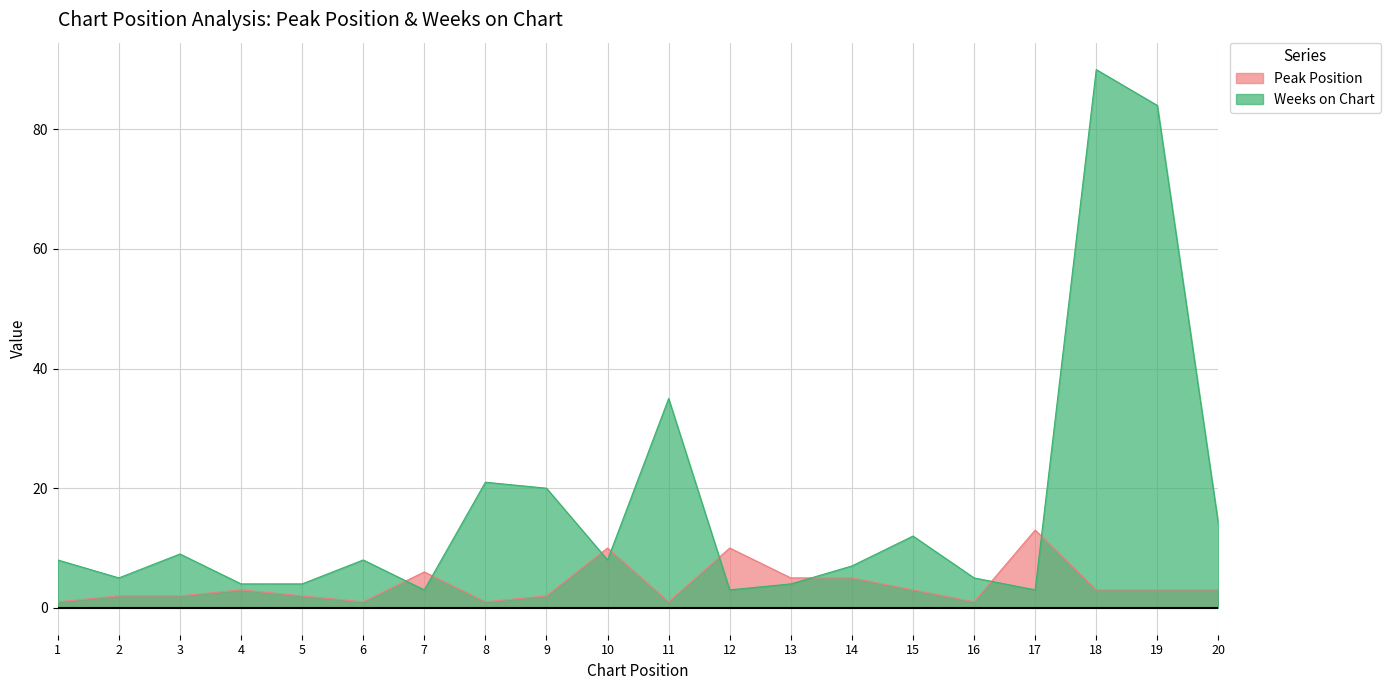

At which label does Weeks on Chart reach its minimum?

7